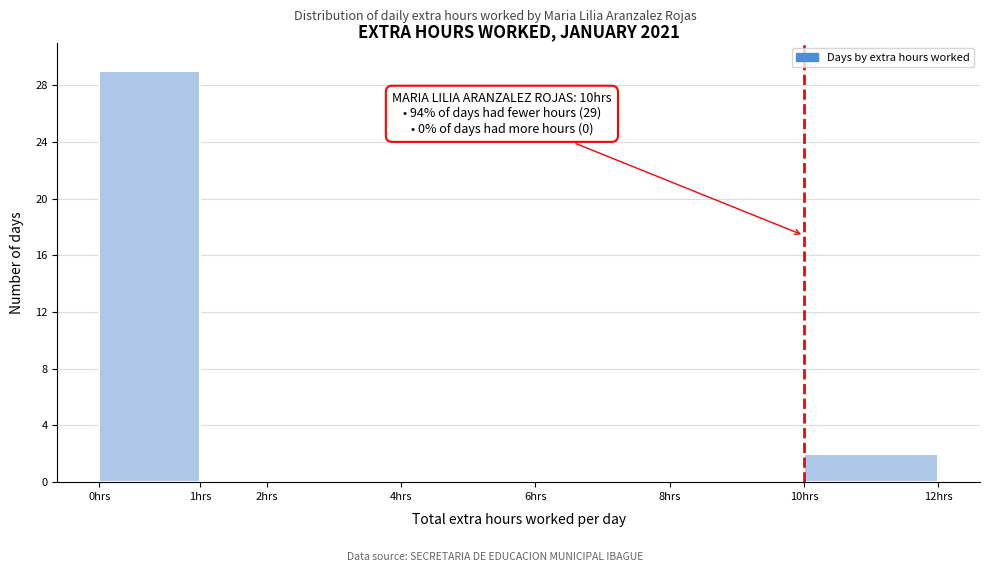

Reading right to left, transcribe all the data shown in this chart.

10hrs=2	8hrs=0	6hrs=0	4hrs=0	2hrs=0	1hrs=0	0hrs=29